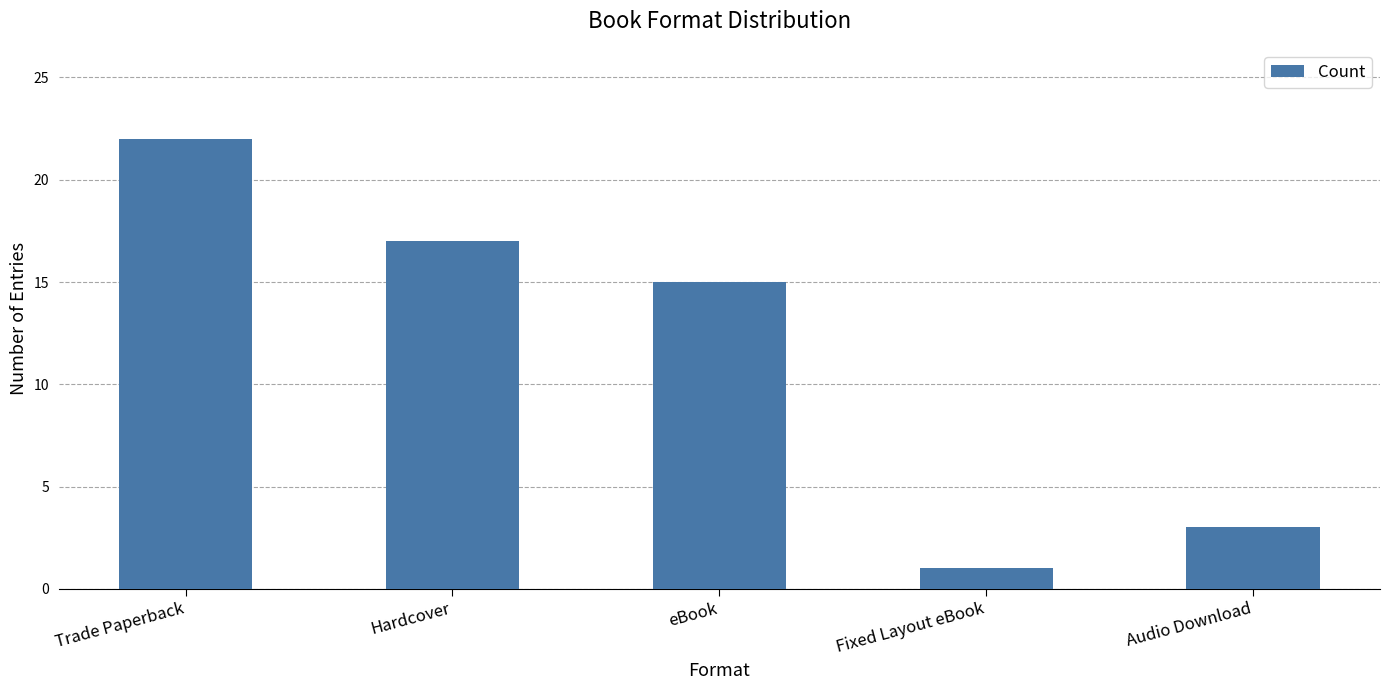

What is the value of the 2nd bar from the left?

17